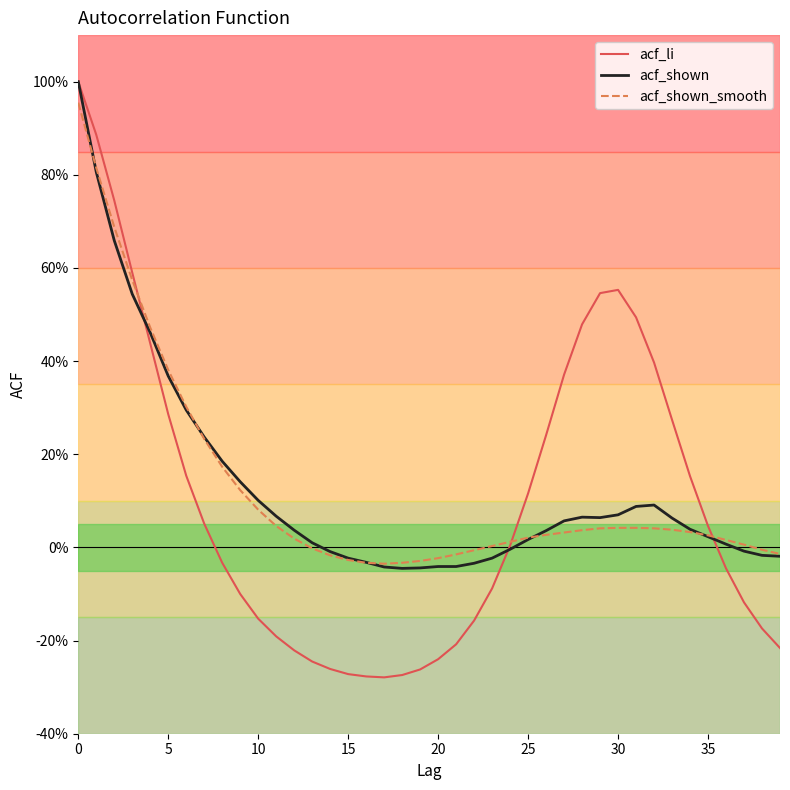

Where is the first local minimum for acf_li?

17